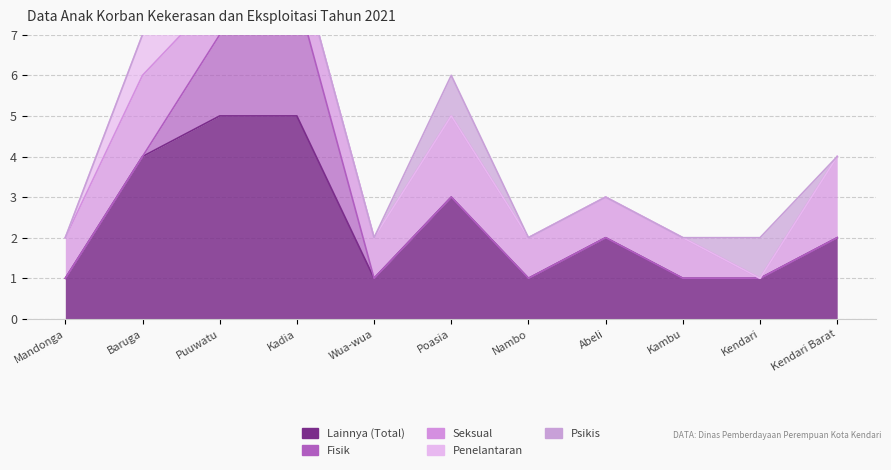

How many intersections are there between Seksual and Psikis?

2